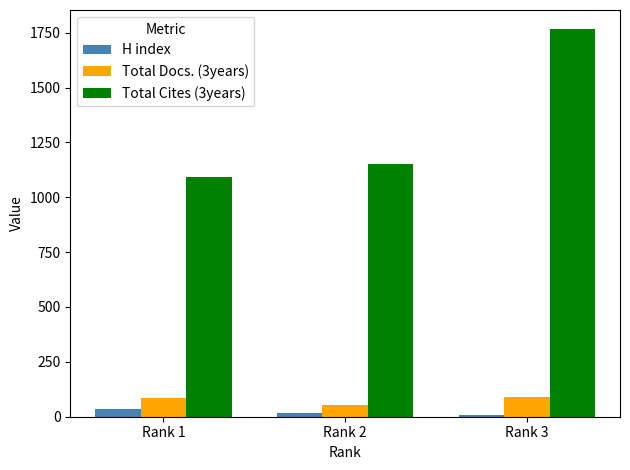

How many data points in H index are less than 15?

1